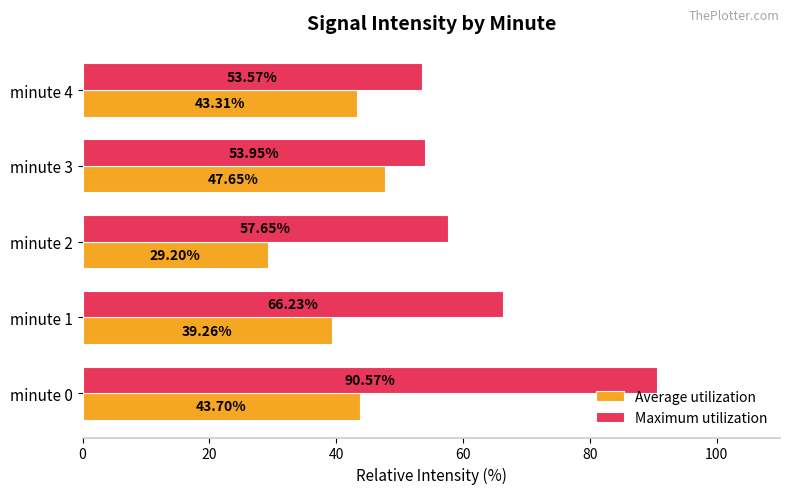

How many distinct data groups are displayed?

2